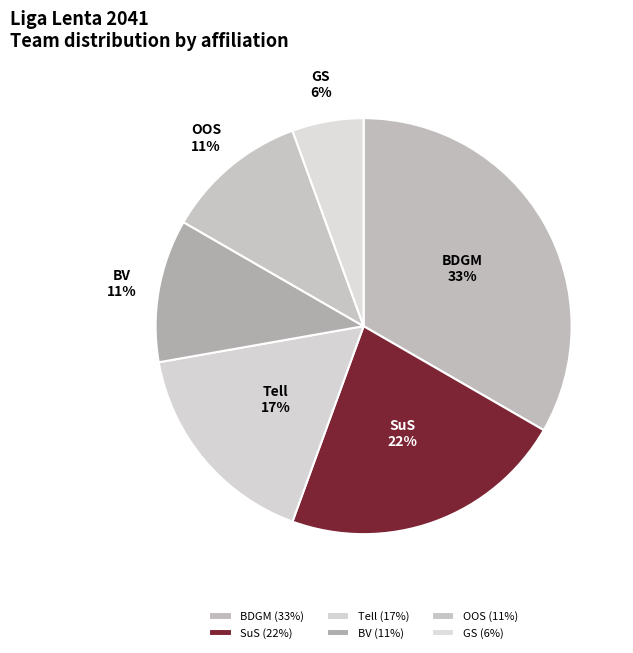

Is the sum of SuS and BV greater than half?

No